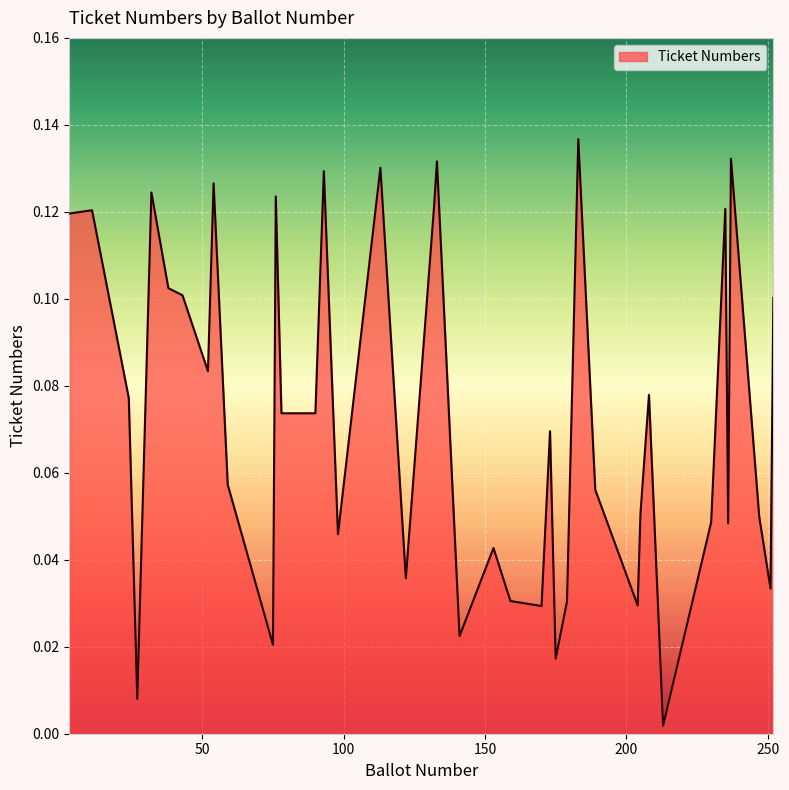

Is this an area chart (filled region under the line)?

Yes